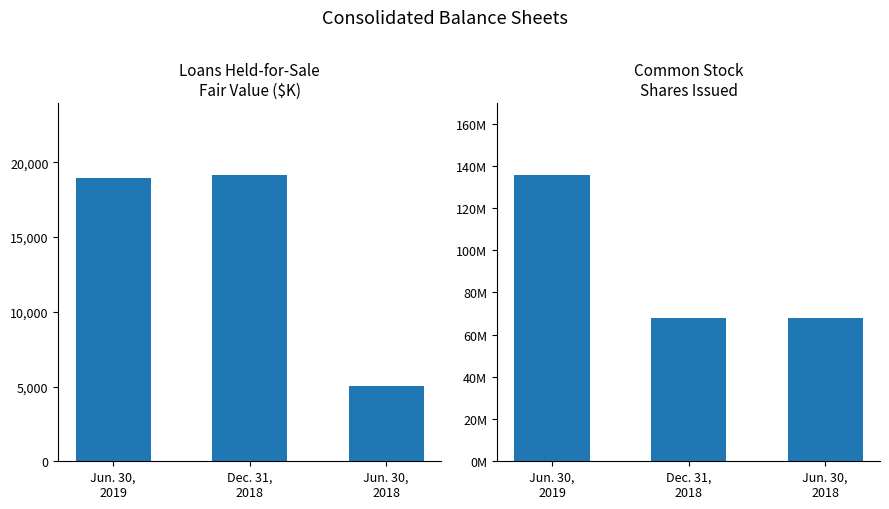

What is the difference between the second highest and minimum values in the Loans held-for-sale ($K) series?

13920